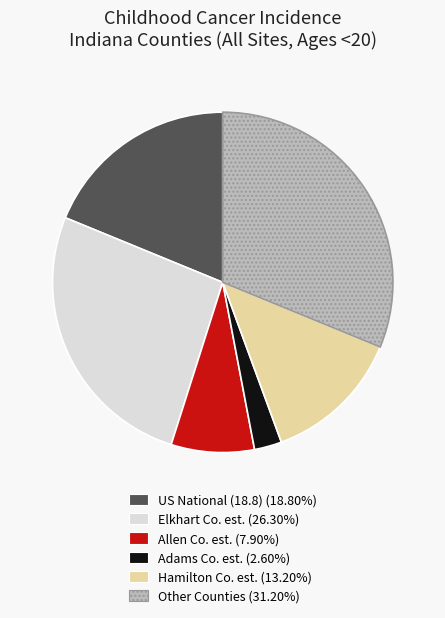

Does any single category account for the majority?

No